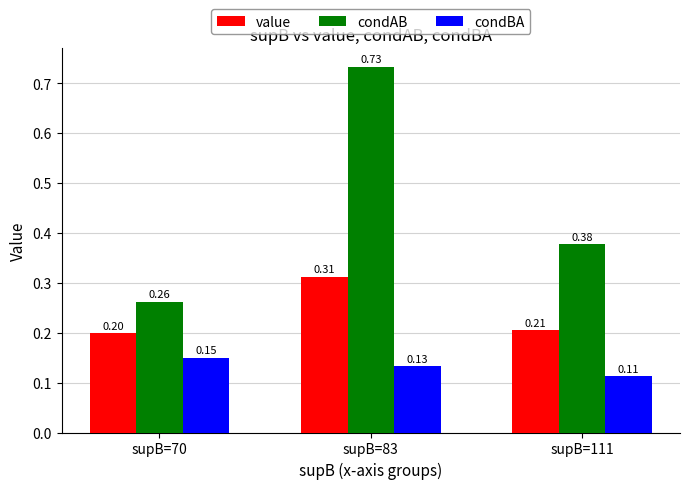

Are the bars grouped side by side (vs. stacked)?

Yes